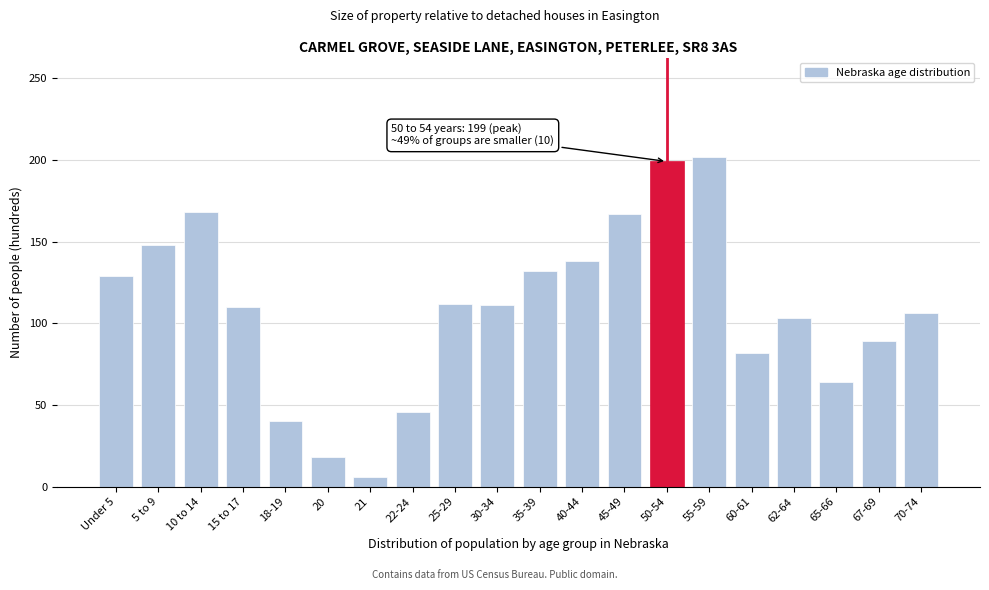

What is the sum of all values?

2170